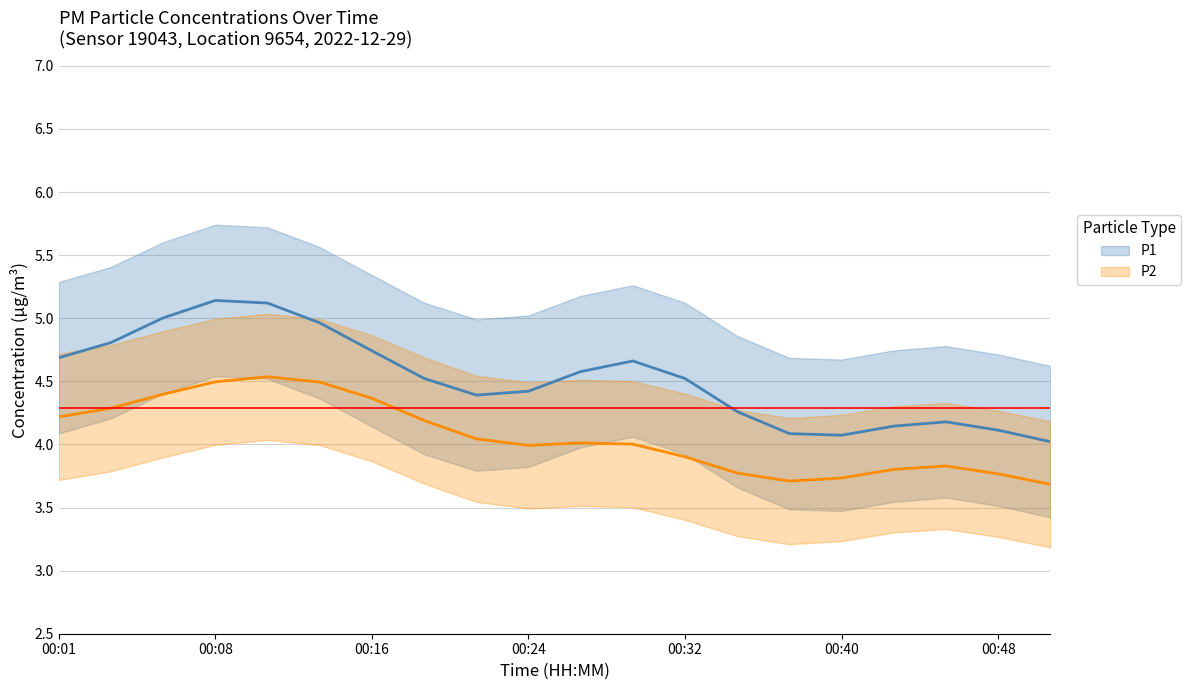

How many data points in P2 are less than 4?

9